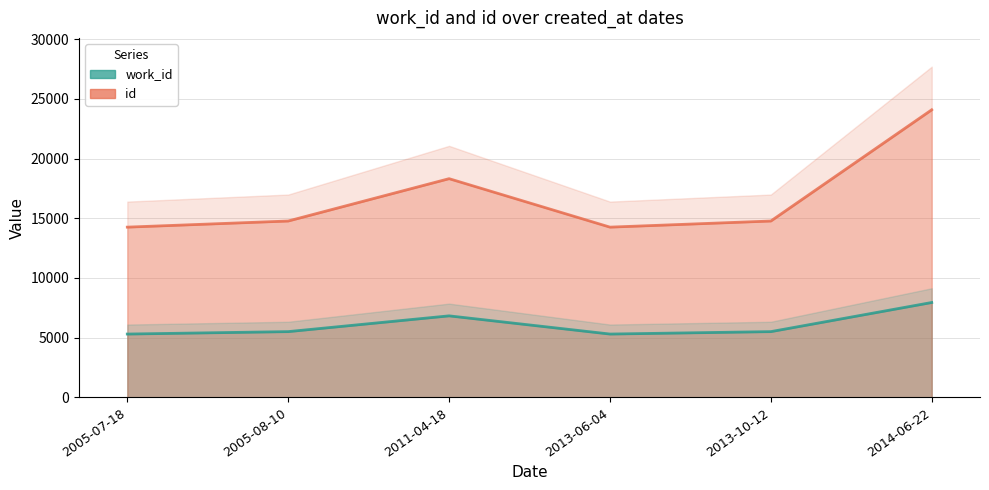

At which category does id reach its first local peak?

2011-04-18